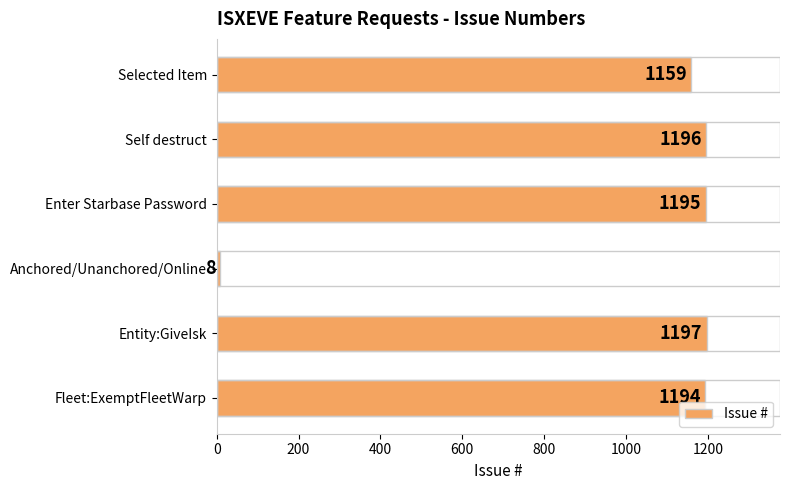

Reading bottom to top, transcribe all the data shown in this chart.

Fleet:ExemptFleetWarp=1194	Entity:GiveIsk=1197	Anchored/Unanchored/Online=8	Enter Starbase Password=1195	Self destruct=1196	Selected Item=1159